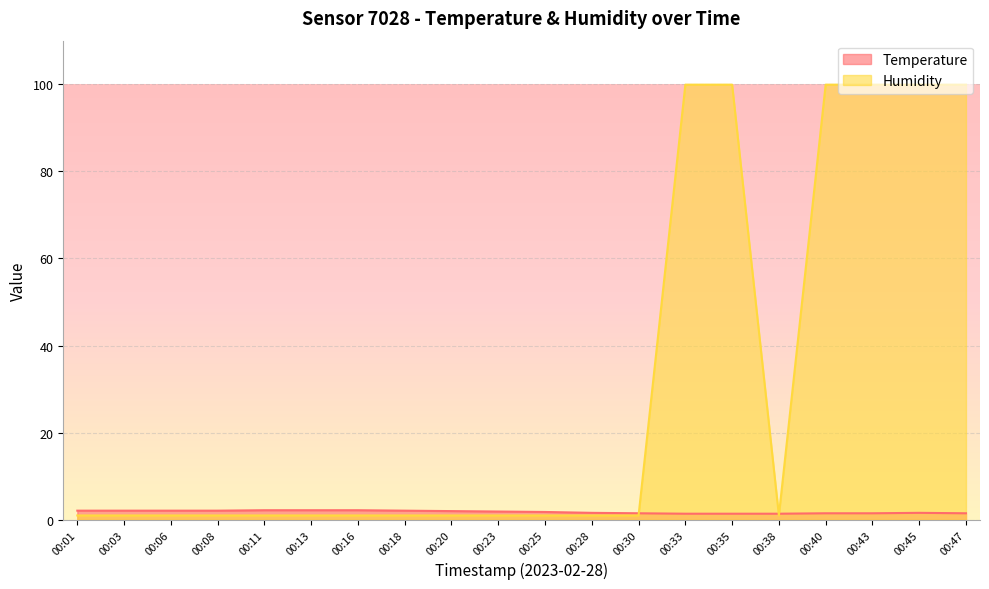

What is the value of the Temperature point at the 8th from the left?

2.1